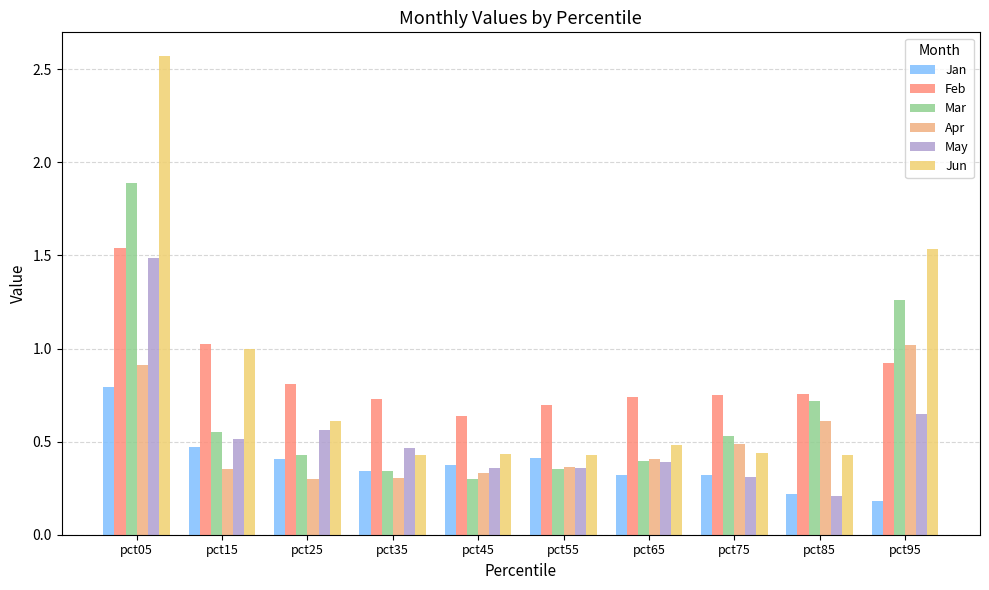

The Jun series shows 1.0 at pct15. True or false?

True